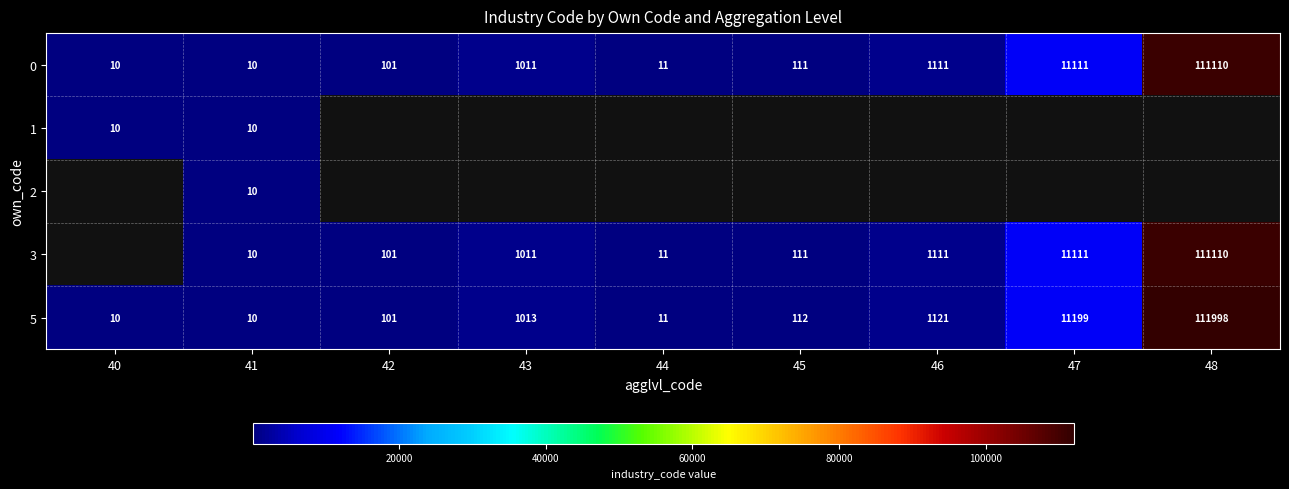

Which category has the highest value across all series?

48